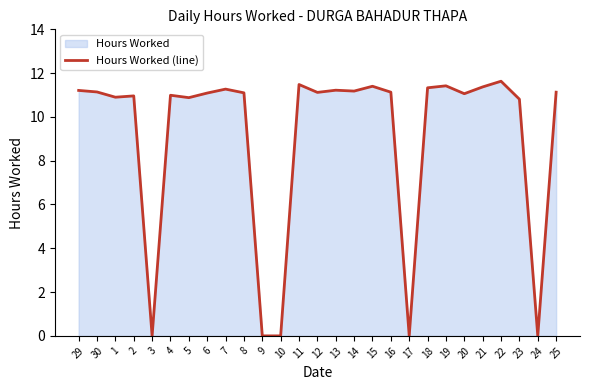

Rank the categories by value from lowest to highest.

3, 9, 10, 17, 24, 23, 5, 1, 2, 4, 20, 6, 8, 12, 16, 25, 30, 14, 29, 13, 7, 18, 21, 15, 19, 11, 22